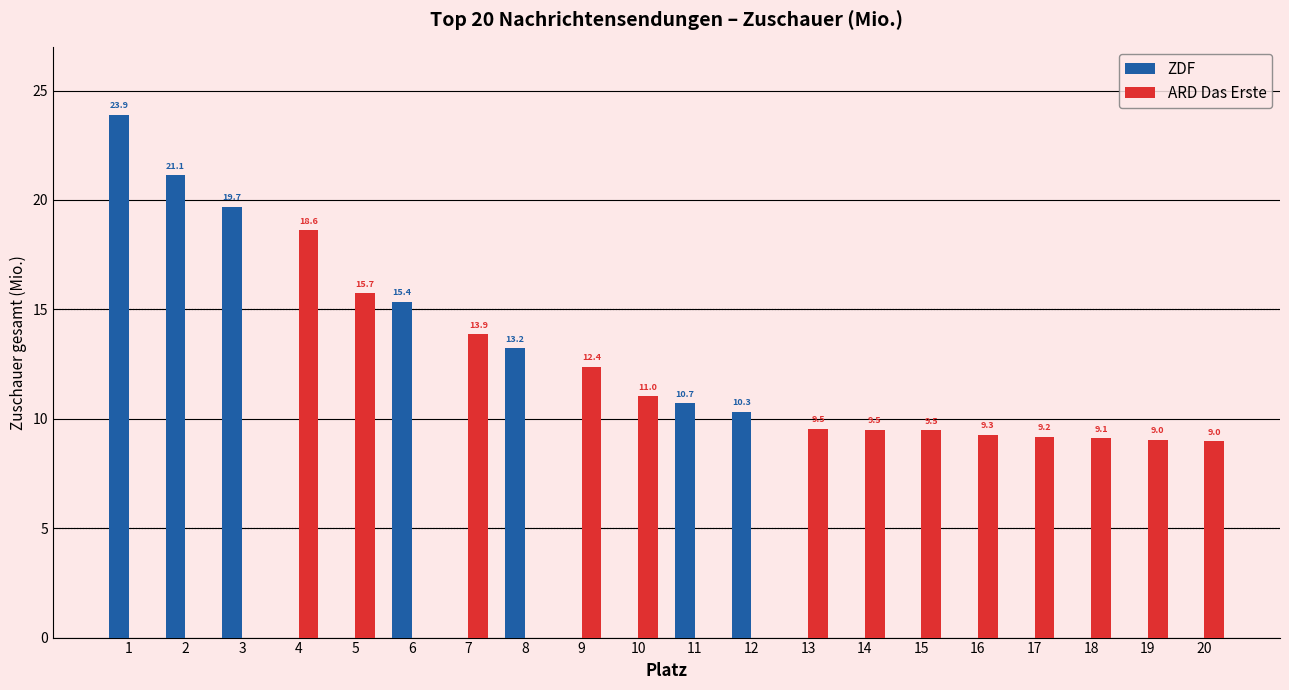

Is it true that ARD Das Erste equals 0.0 at 8?

True